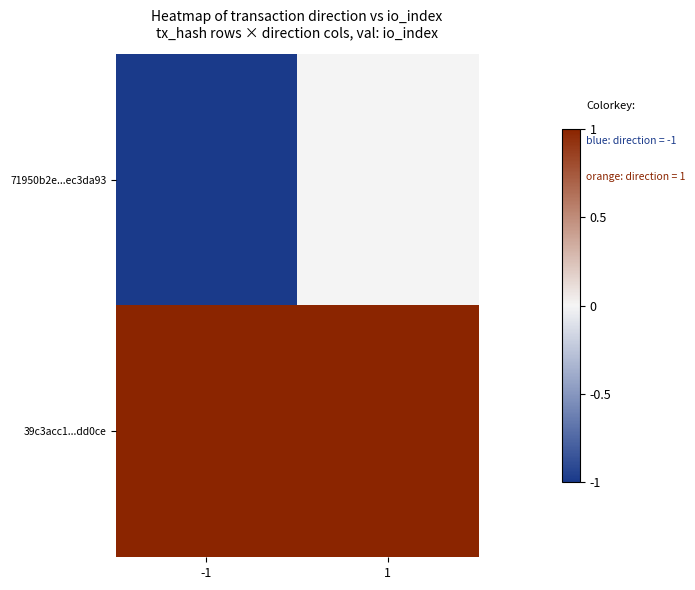

What is the greatest value displayed?

1